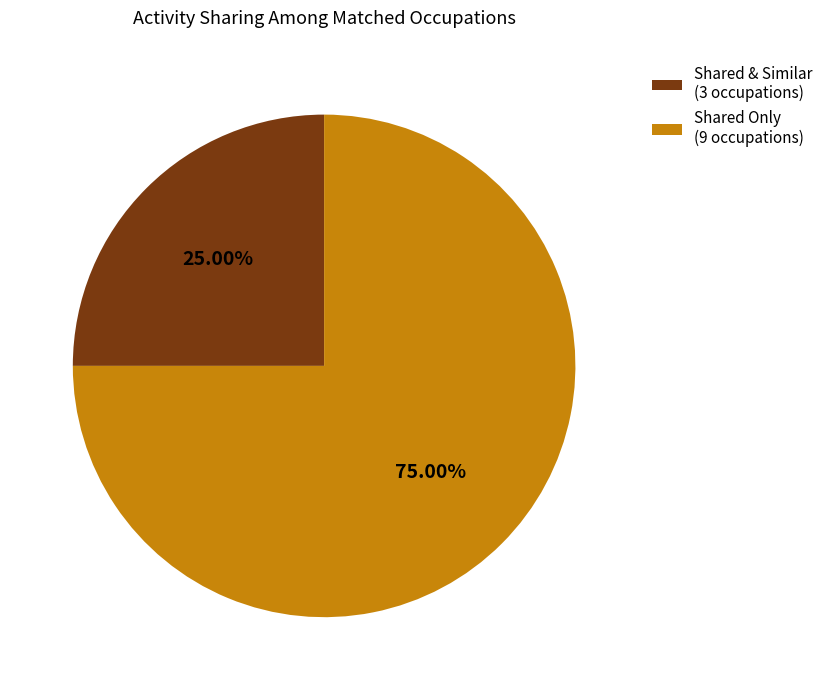

What is the ratio of the value at Shared Only (9 occupations) to the value at Shared & Similar (3 occupations)?

3.0